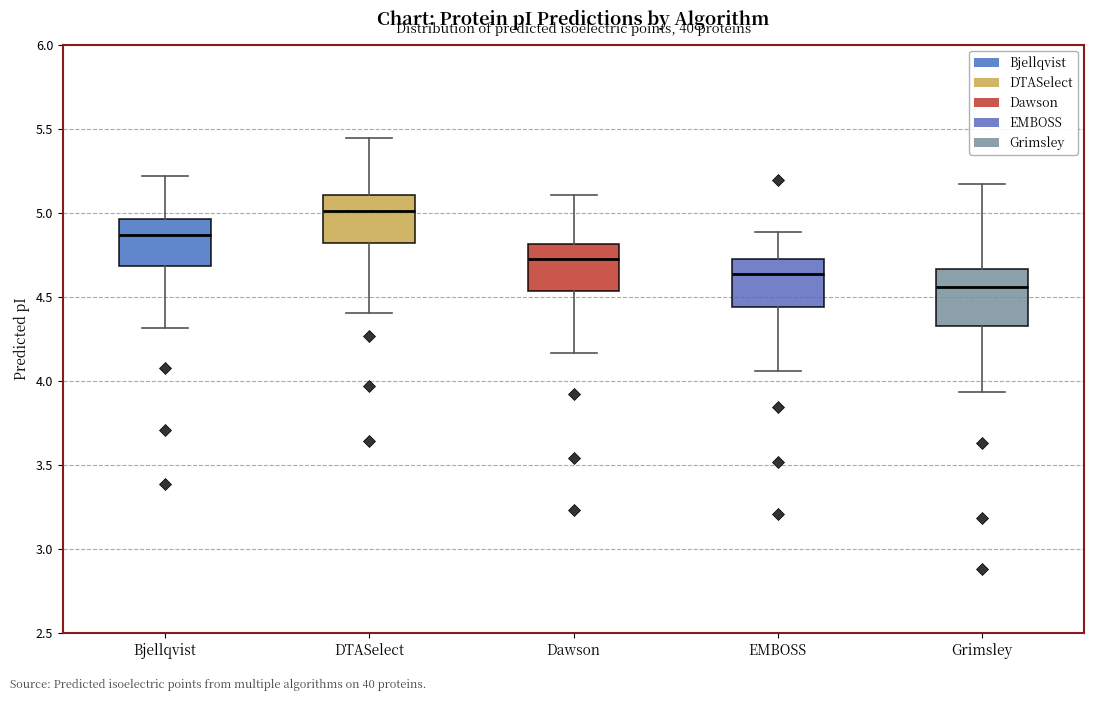

Reading left to right, transcribe this box plot: for each box, give where its median line is, the range the box spans, and where its two whiskers end, as read against the y-axis. The values are not printed on the chart, so give them approximately, as read against the axis.

Bjellqvist: median 4.85, box 4.70 to 4.95, whiskers 4.30 to 5.20
DTASelect: median 5.00, box 4.80 to 5.10, whiskers 4.40 to 5.45
Dawson: median 4.70, box 4.55 to 4.80, whiskers 4.15 to 5.10
EMBOSS: median 4.65, box 4.45 to 4.70, whiskers 4.05 to 4.90
Grimsley: median 4.55, box 4.35 to 4.65, whiskers 3.95 to 5.15